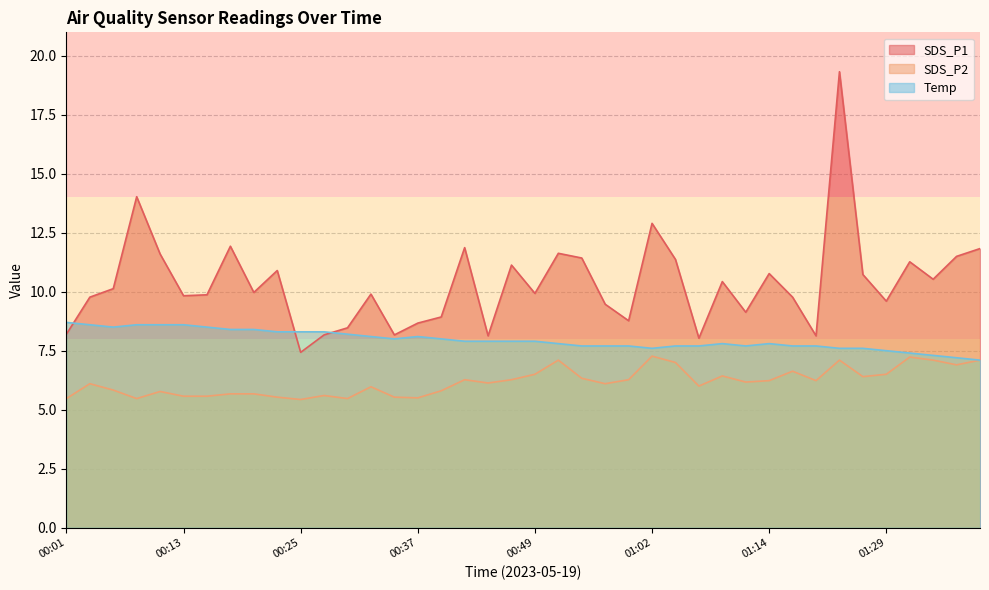

How many interior local peaks does the SDS_P1 series have?

12